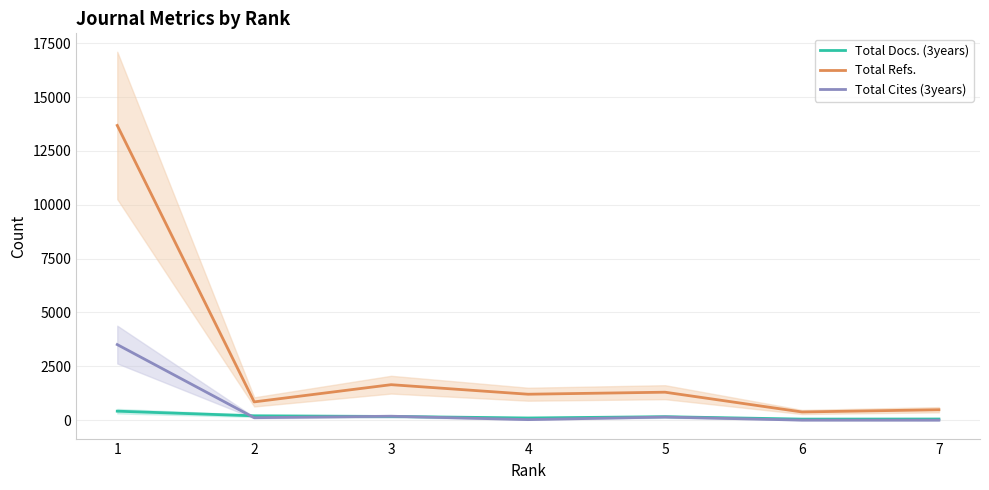

After their last crossing, which series has the higher values: Total Docs. (3years) or Total Cites (3years)?

Total Docs. (3years)